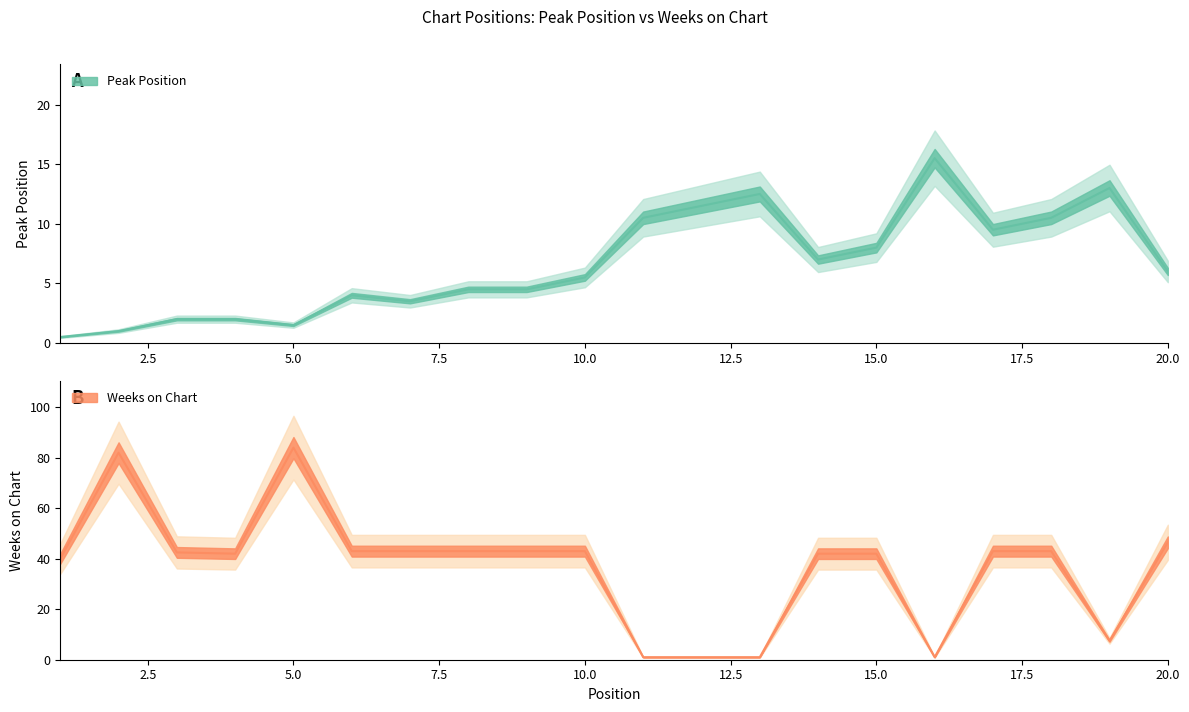

Rank the series by their average value, from lowest to highest.

Peak Position, Weeks on Chart